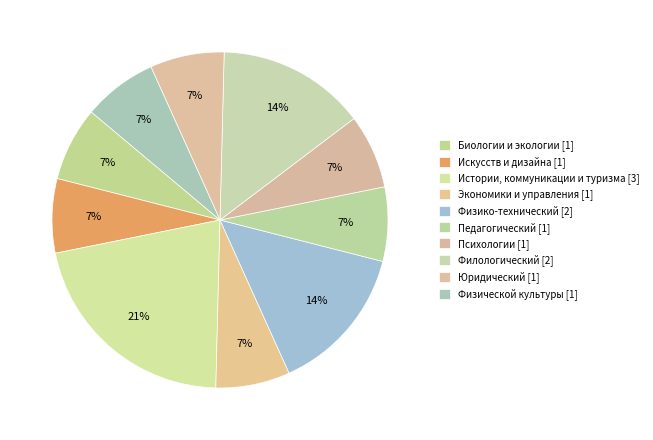

What is the ratio of the value at Экономики и управления to the value at Филологический?

0.5